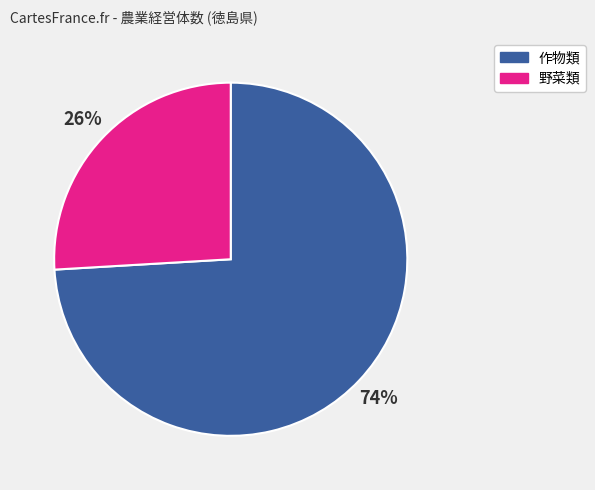

The 野菜類 slice represents 26% of the pie. True or false?

True